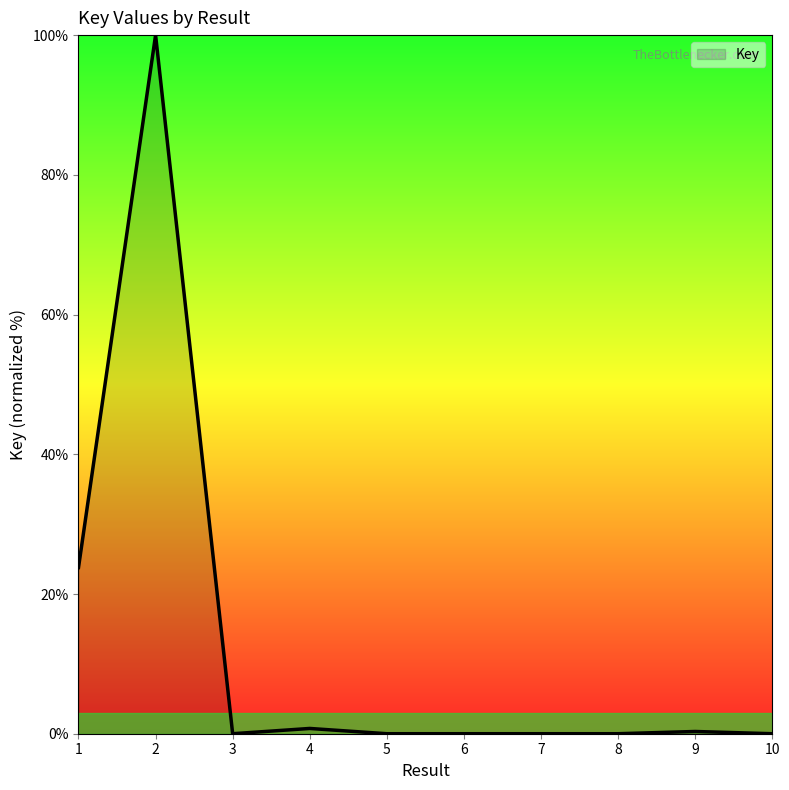

True or false: there are more than 0 points higher than both neighbors.

True